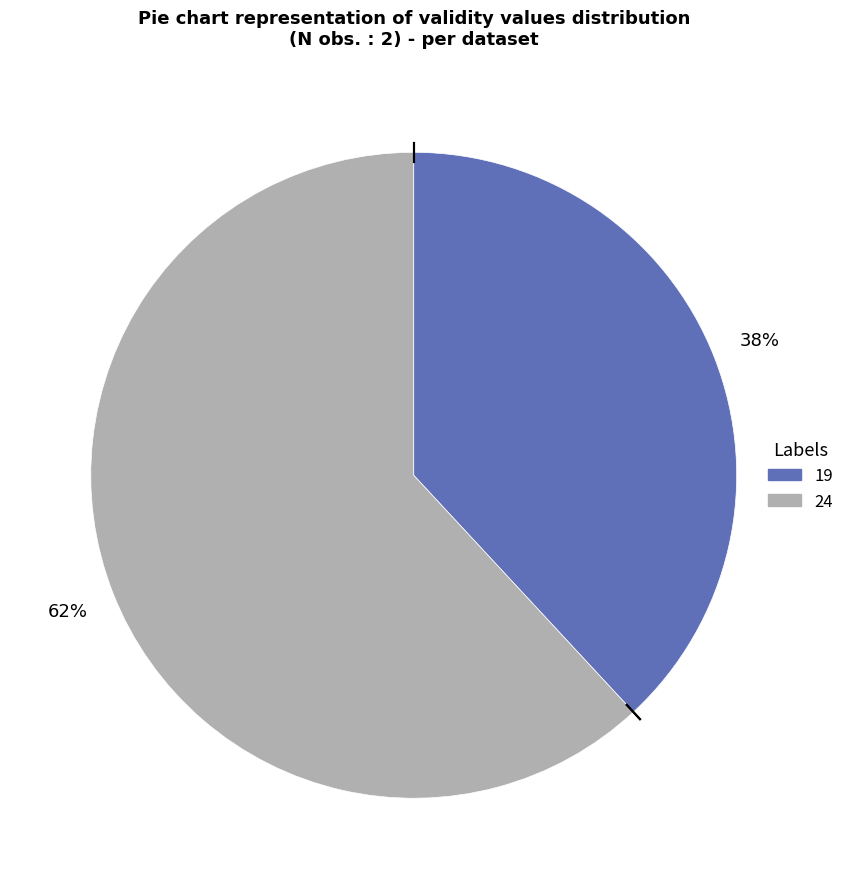

Rank the categories by value from lowest to highest.

19, 24